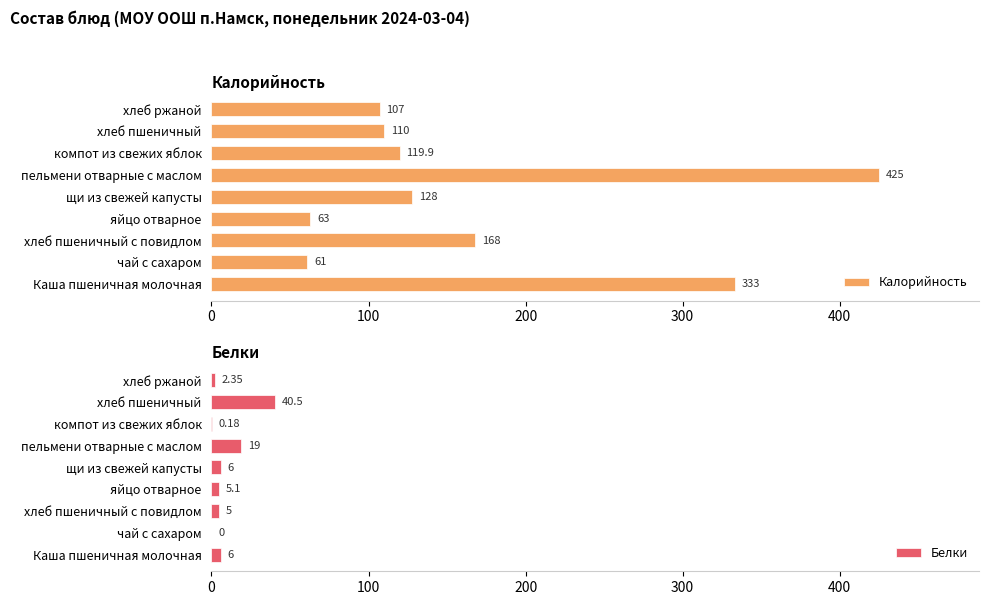

At which label is Калорийность closest to 243?

хлеб пшеничный с повидлом